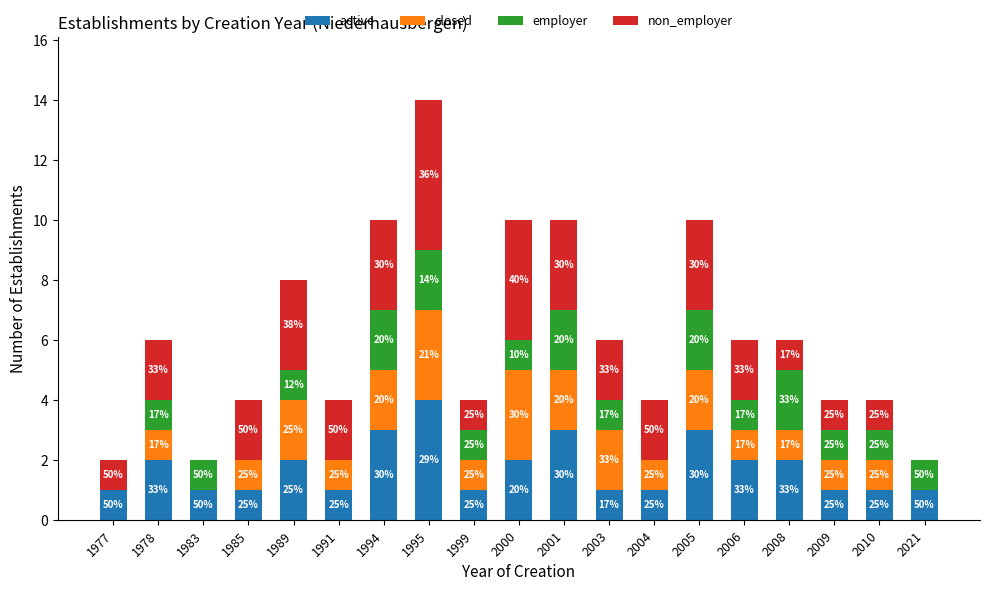

Does the chart contain stacked bars?

Yes